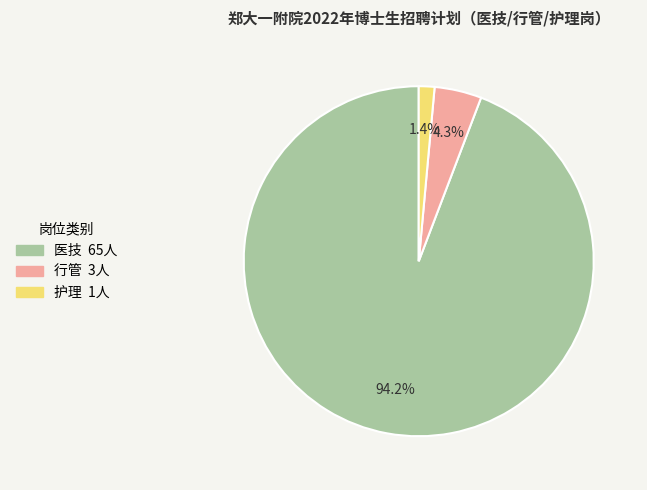

Is there any slice that represents more than half of the pie?

Yes